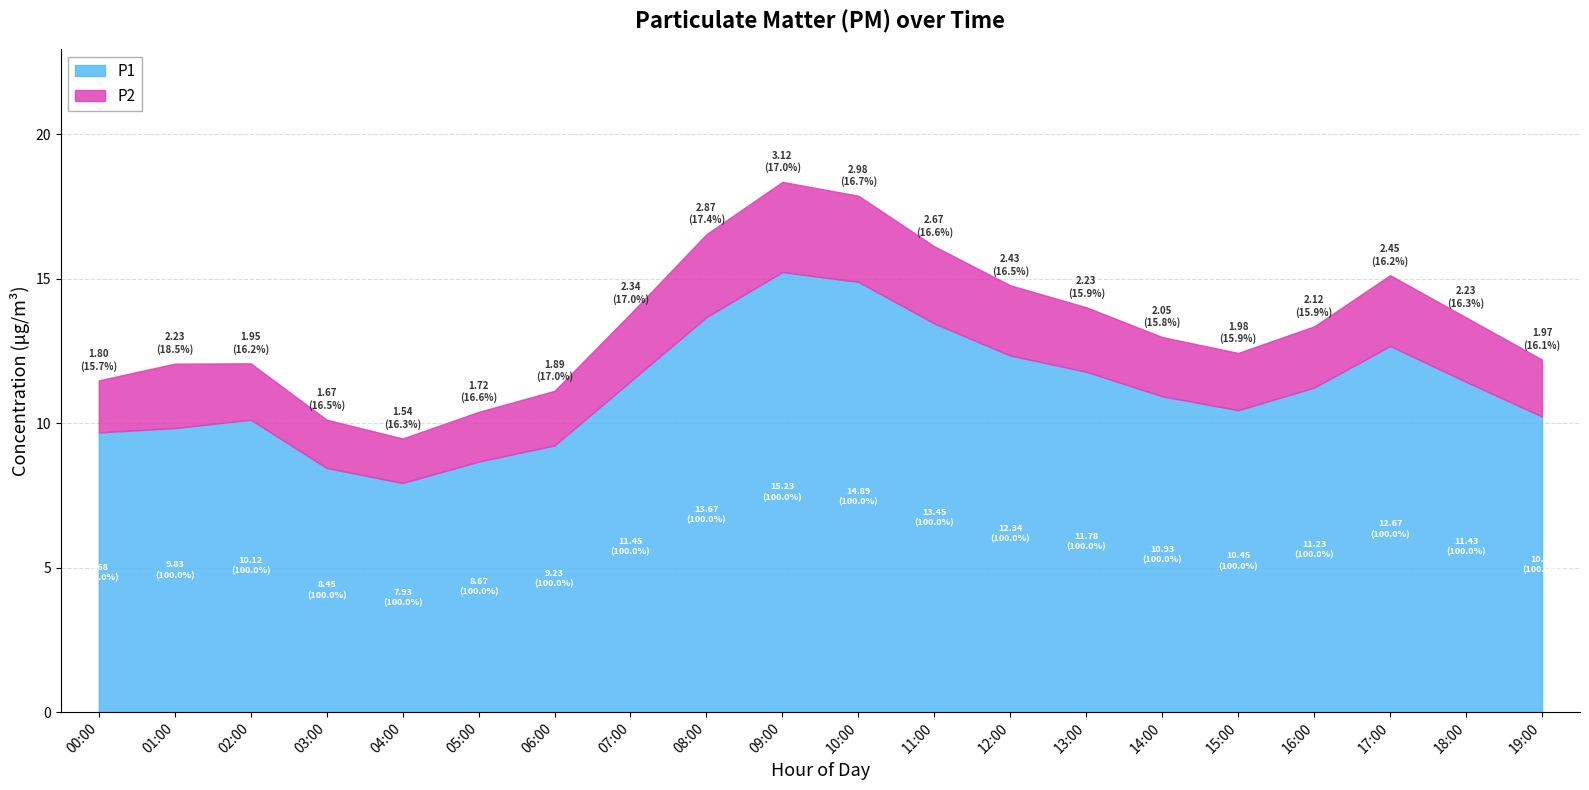

At which label does P2 first exceed 2?

01:00